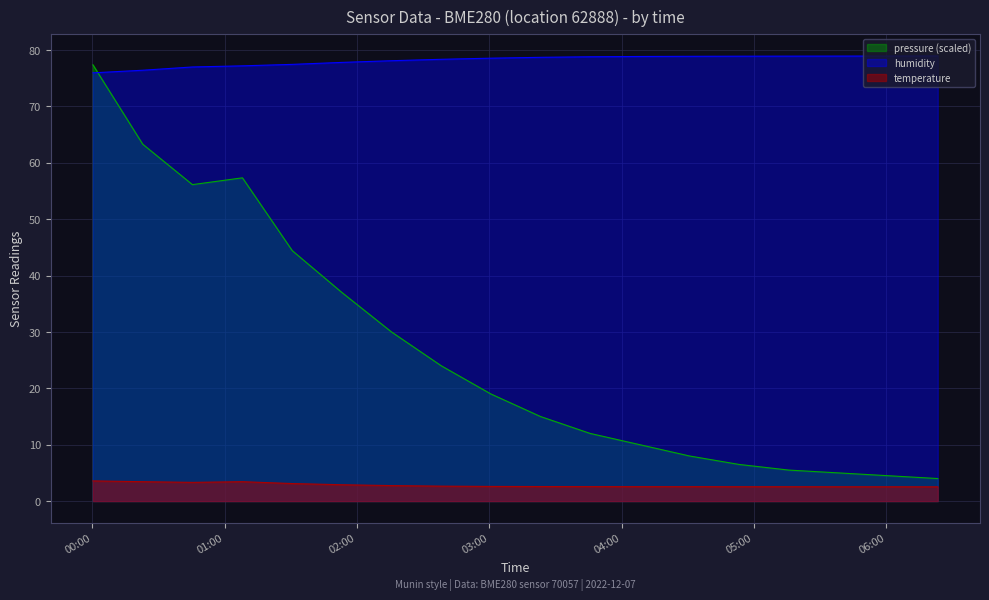

What is the label of the 6th point from the right?

2022-12-07T04:30:48